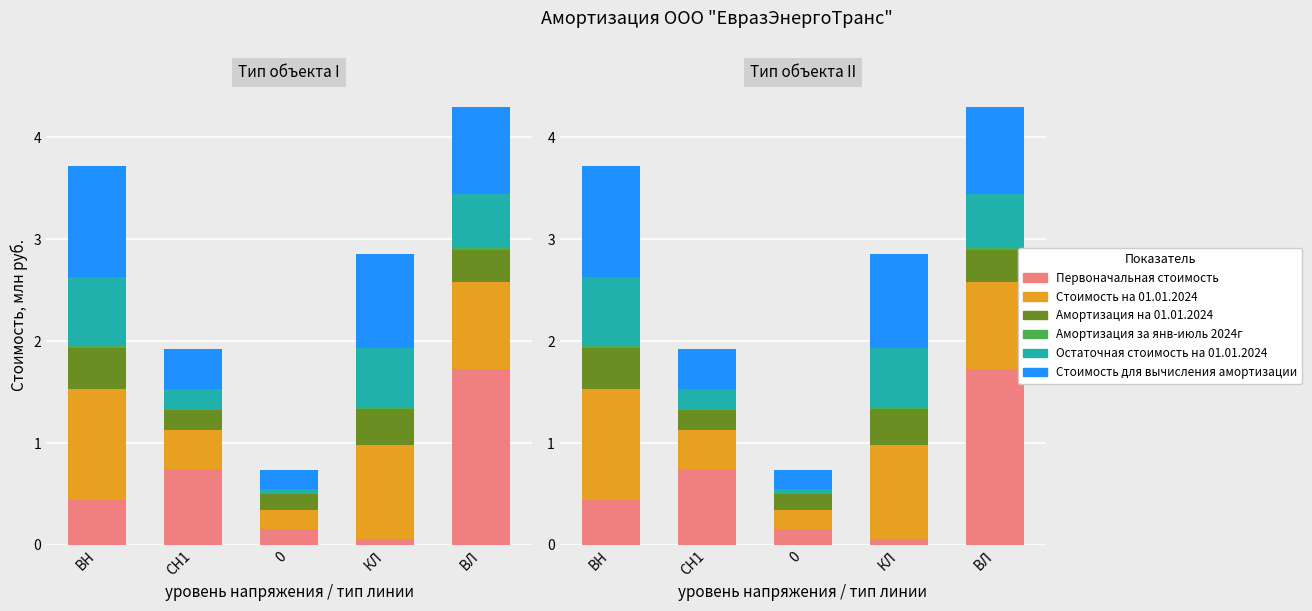

Which series has the largest range (max minus min)?

Первоначальная стоимость